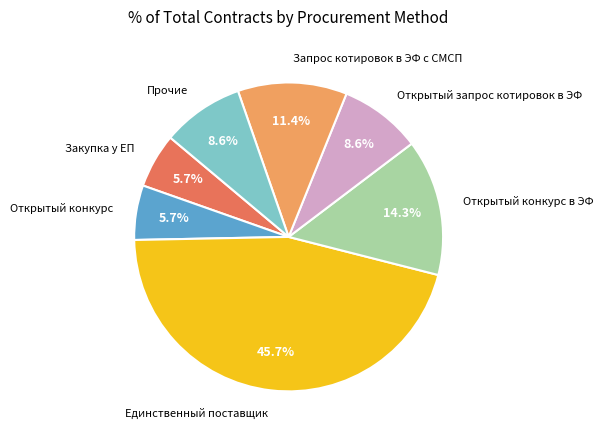

Is there any slice that represents more than half of the pie?

No